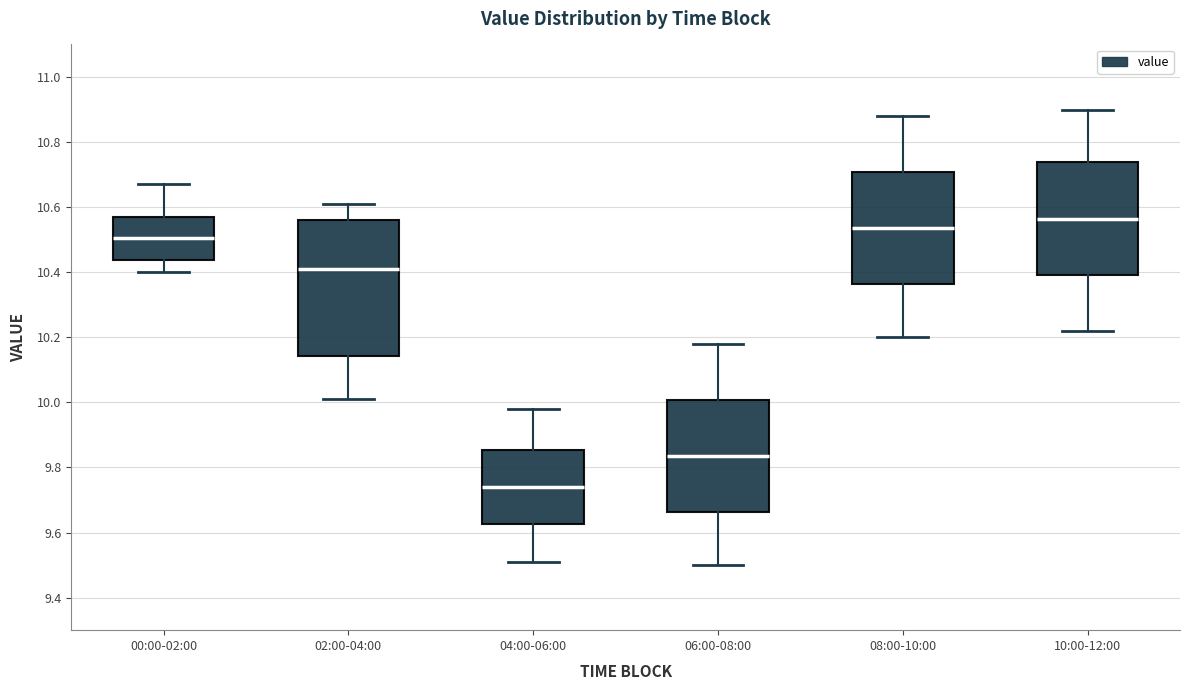

Comparing the boxes themselves (not the whiskers), which one is the tallest?

02:00-04:00